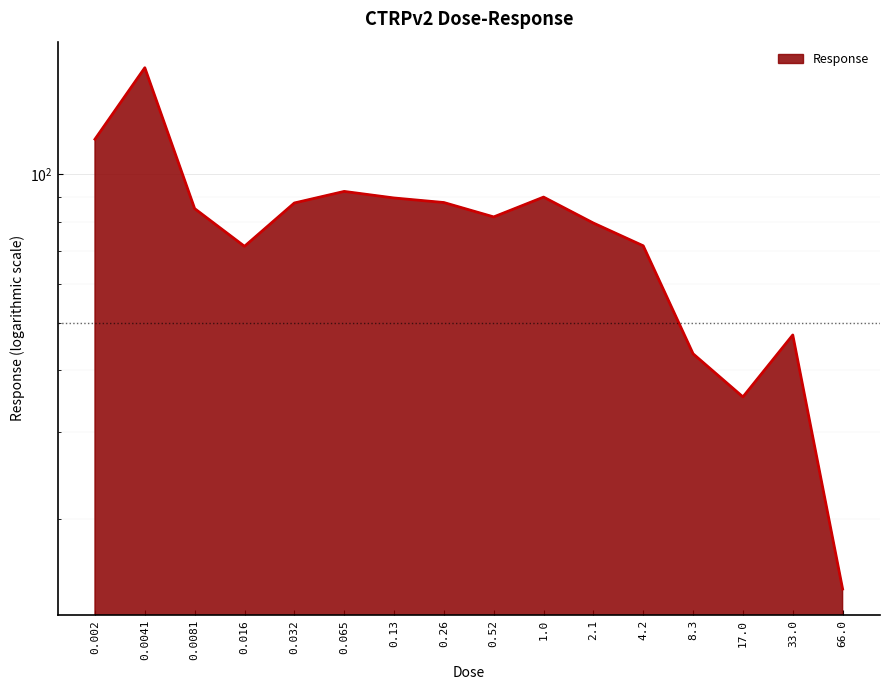

Where is the first local maximum?

0.0041